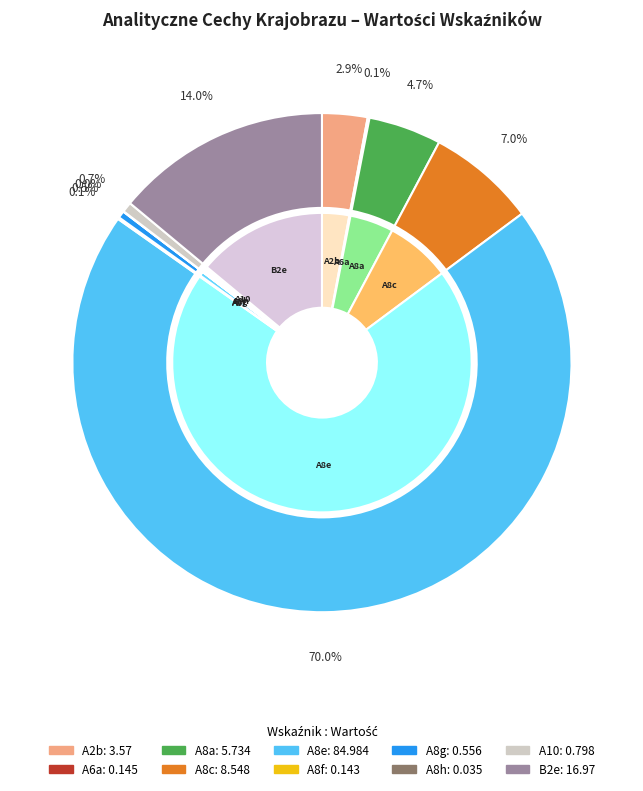

What is the total percentage of B2e and A8f?

14.1%